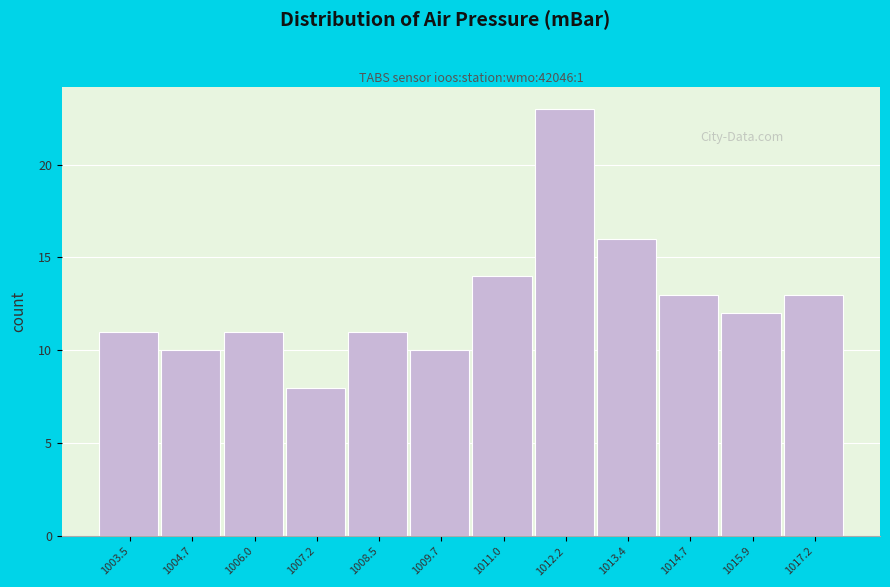

Reading left to right, what are all the values shown in this chart?

11	10	11	8	11	10	14	23	16	13	12	13